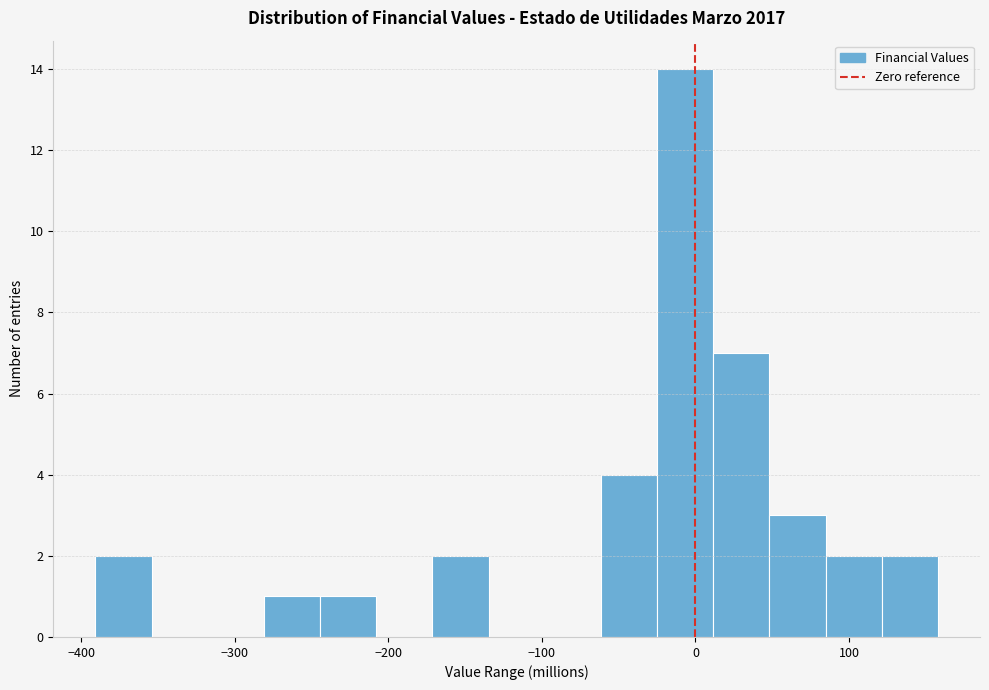

Around what value on the x-axis is the tallest bar? Give the approximate position of its centre, as read against the axis.

-10